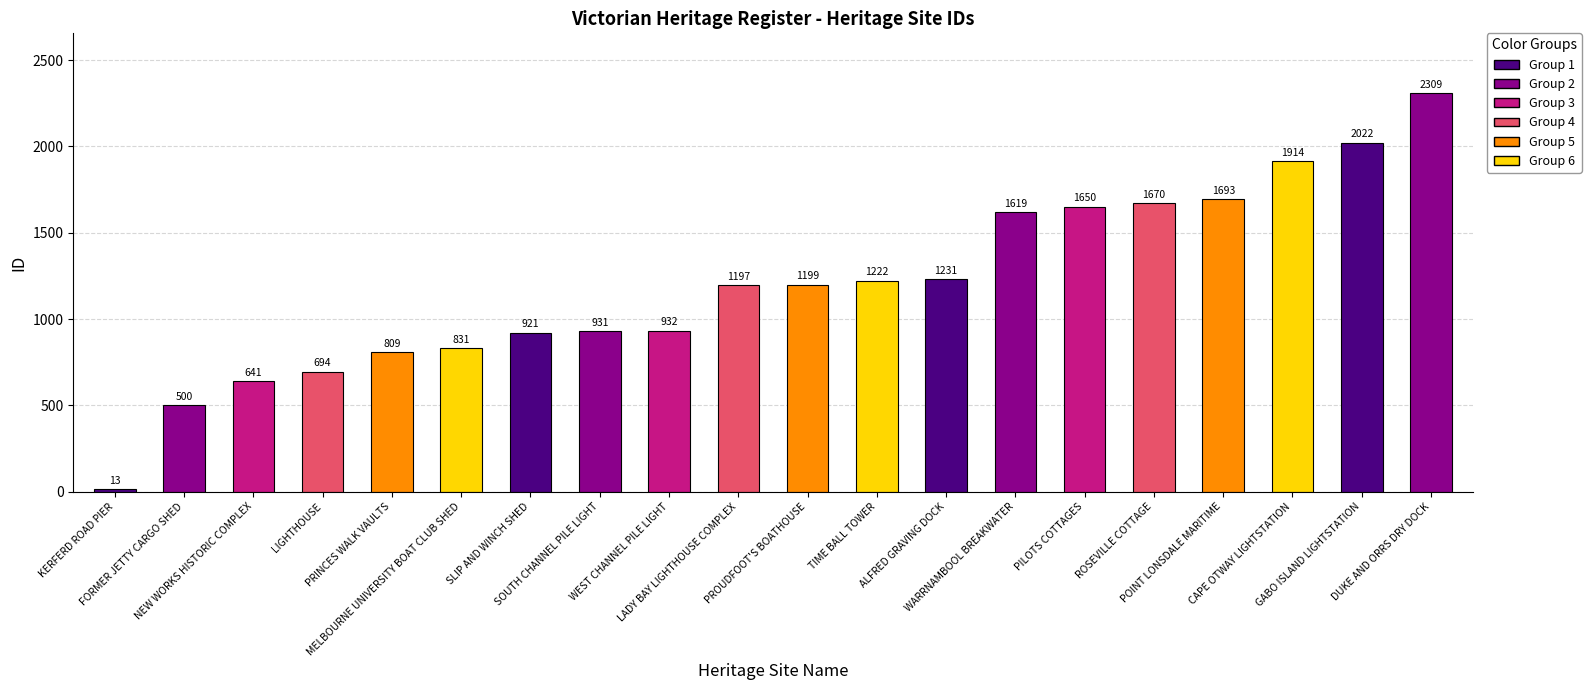

Reading left to right, what are all the values shown in this chart?

KERFERD ROAD PIER=13	FORMER JETTY CARGO SHED=500	NEW WORKS HISTORIC COMPLEX=641	LIGHTHOUSE=694	PRINCES WALK VAULTS=809	MELBOURNE UNIVERSITY BOAT CLUB SHED=831	SLIP AND WINCH SHED=921	SOUTH CHANNEL PILE LIGHT=931	WEST CHANNEL PILE LIGHT=932	LADY BAY LIGHTHOUSE COMPLEX=1197	PROUDFOOT'S BOATHOUSE=1199	TIME BALL TOWER=1222	ALFRED GRAVING DOCK=1231	WARRNAMBOOL BREAKWATER=1619	PILOTS COTTAGES=1650	ROSEVILLE COTTAGE=1670	POINT LONSDALE MARITIME=1693	CAPE OTWAY LIGHTSTATION=1914	GABO ISLAND LIGHTSTATION=2022	DUKE AND ORRS DRY DOCK=2309